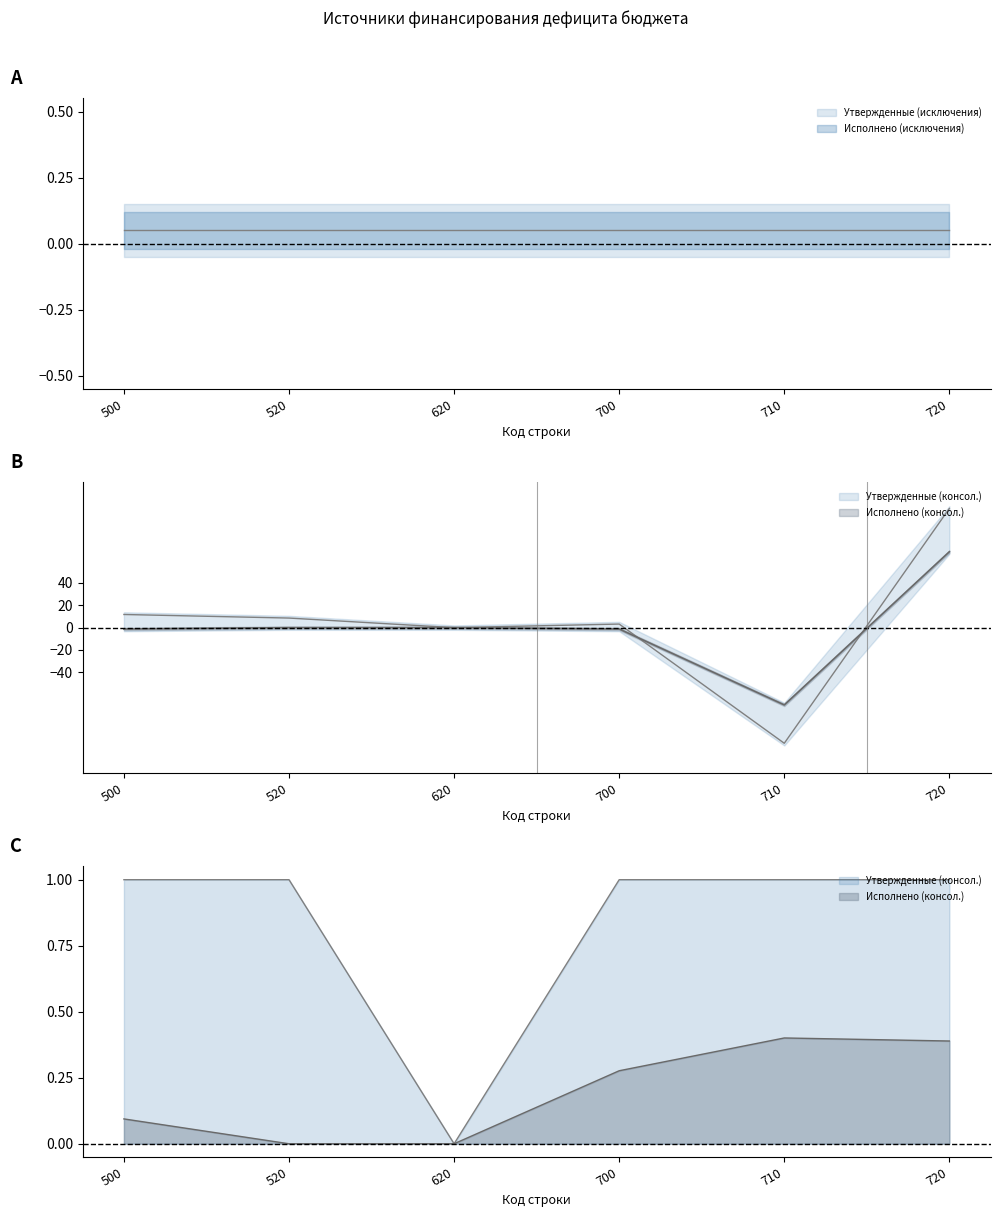

Which series has the largest total across all categories?

Утвержденные (консол. бюджет)